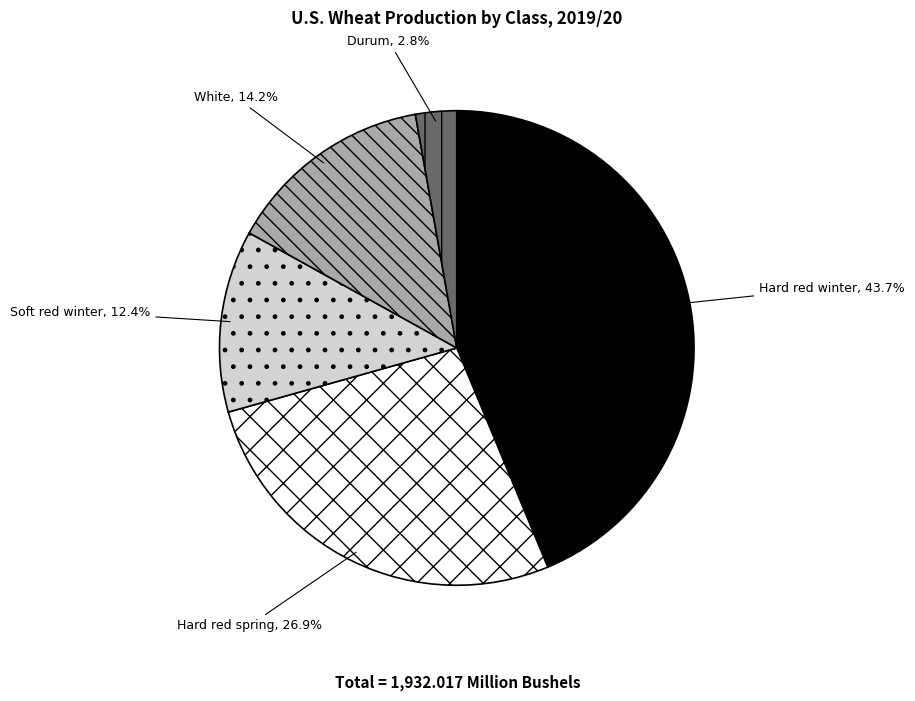

How much of the chart is everything except Hard red winter?

56.3%